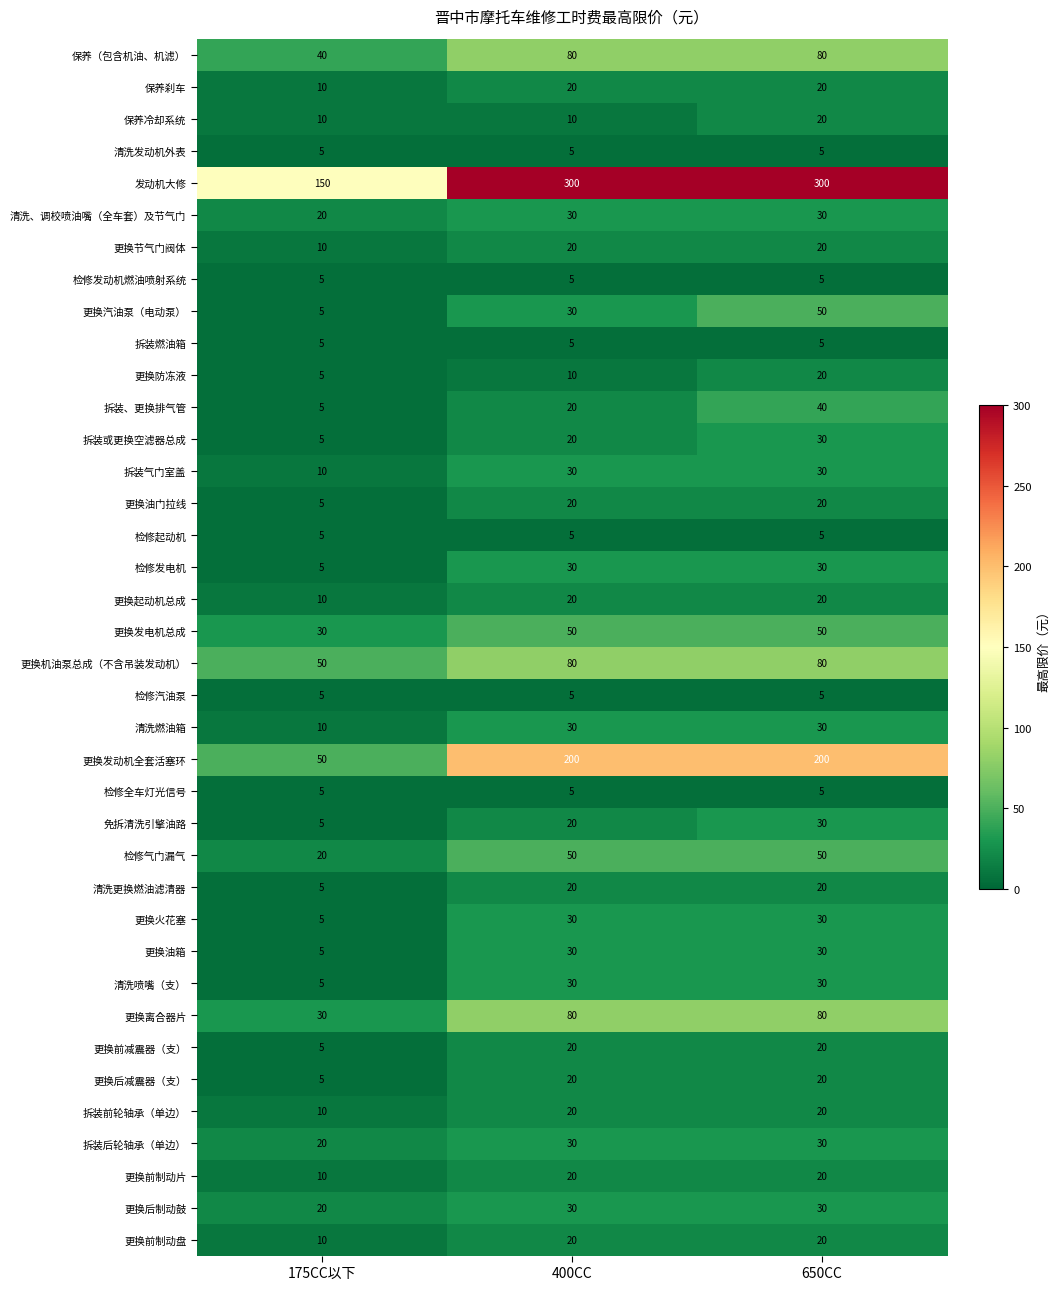

What is the spread (max minus min) of values at 400CC?

295